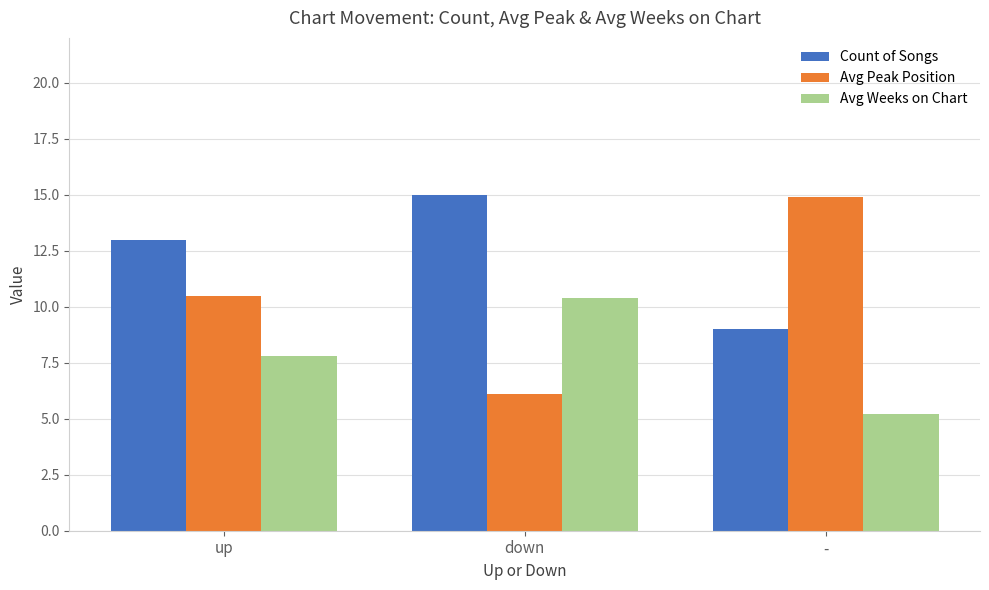

List the labels in order of Avg Weeks on Chart value, largest first.

down, up, -